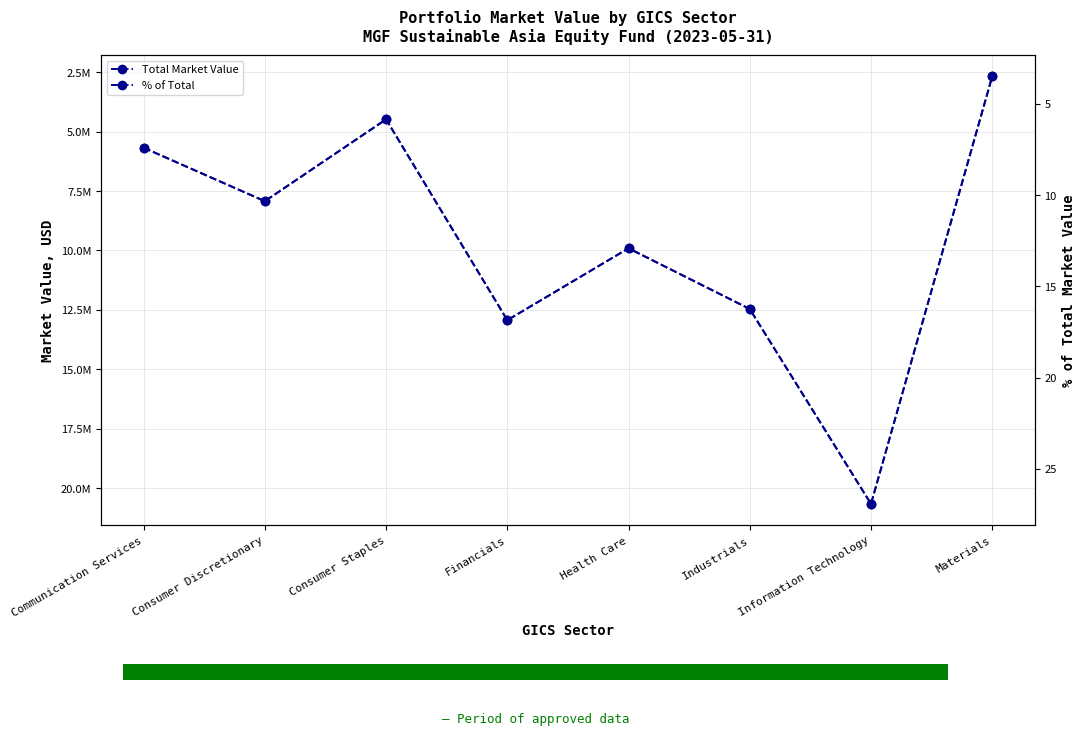

At which category is the sum across all series the highest?

Information Technology